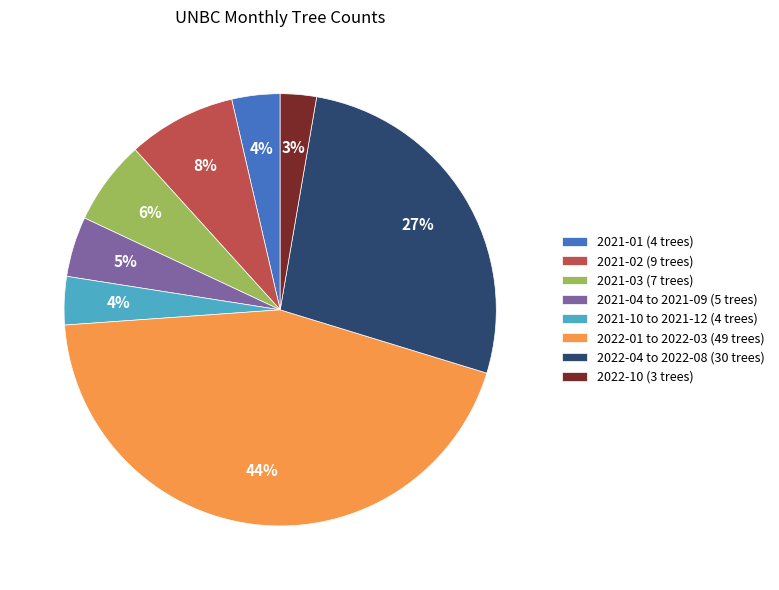

Which slice is the largest?

2022-01 to 2022-03 (49 trees)